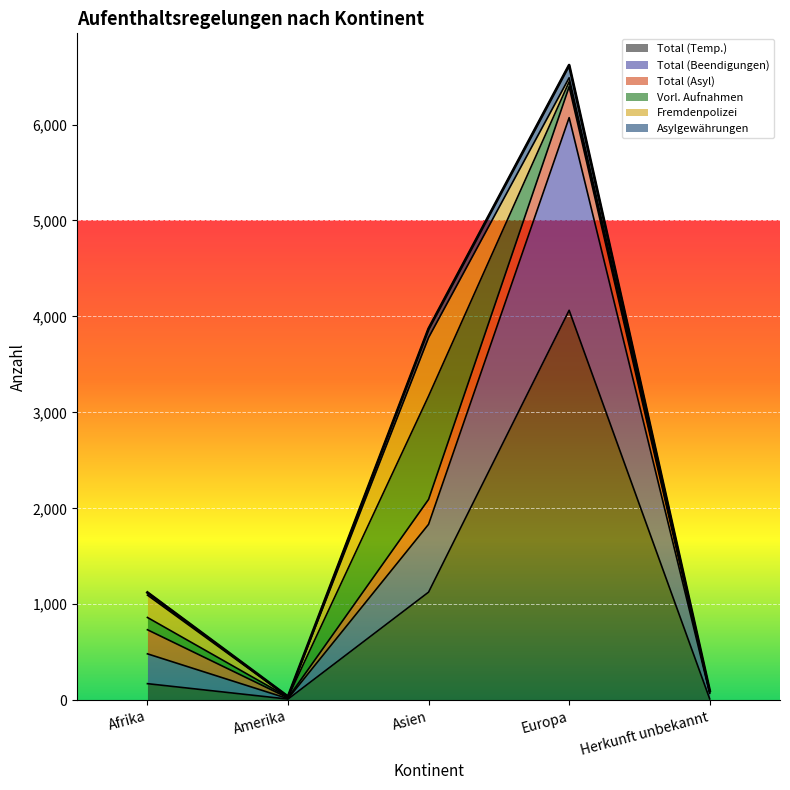

How many data points in Total (Temp.) are above 172?

2